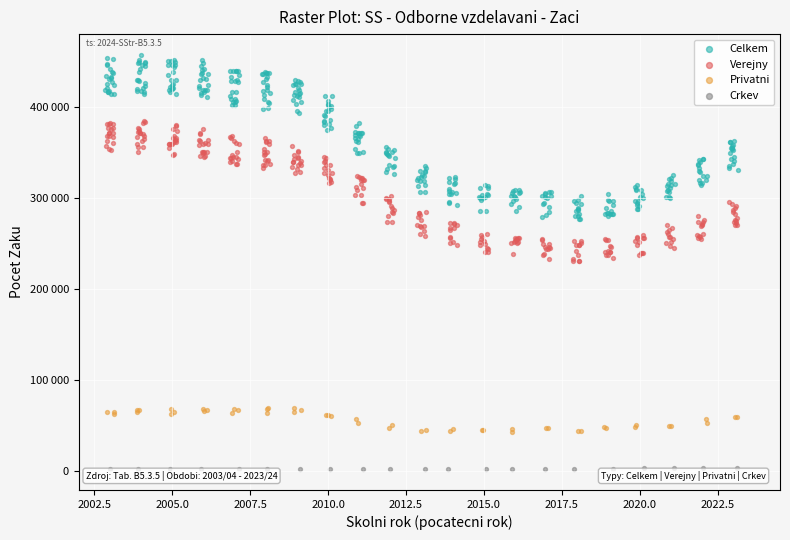

Which series reaches the maximum Y coordinate?

Celkem